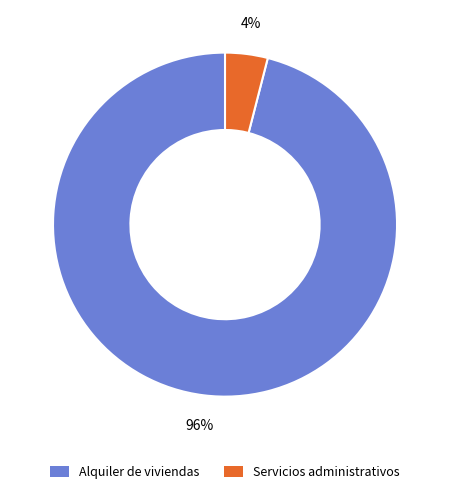

Which slice is the smallest?

Servicios administrativos